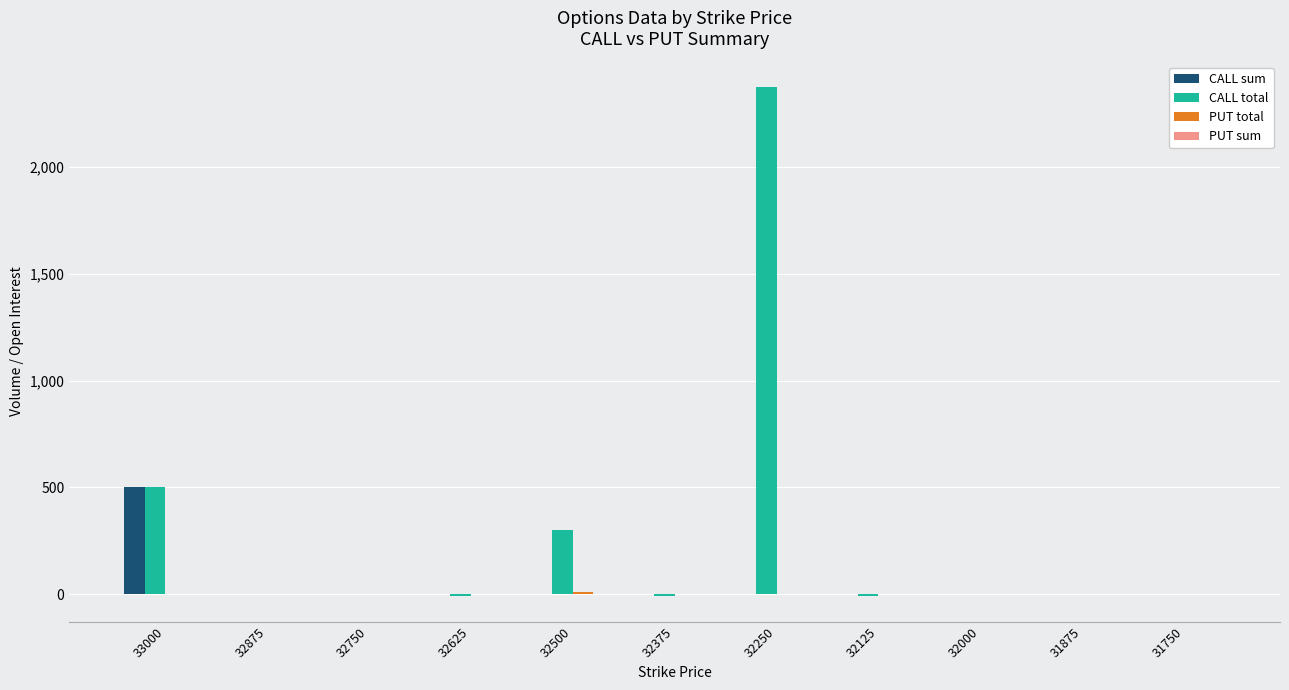

What is the total value across all series at 32250?

2376